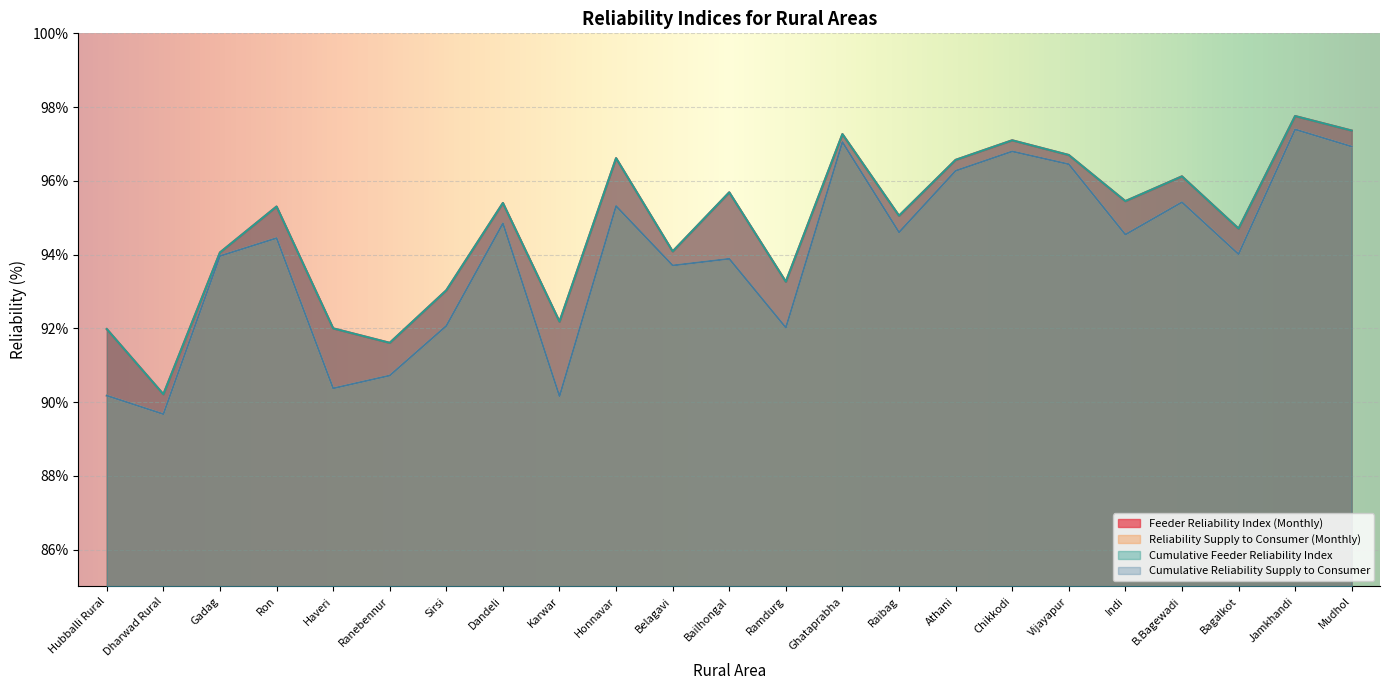

True or false: Feeder Reliability Index (Monthly) and Reliability Supply to Consumer (Monthly) intersect in this chart.

False